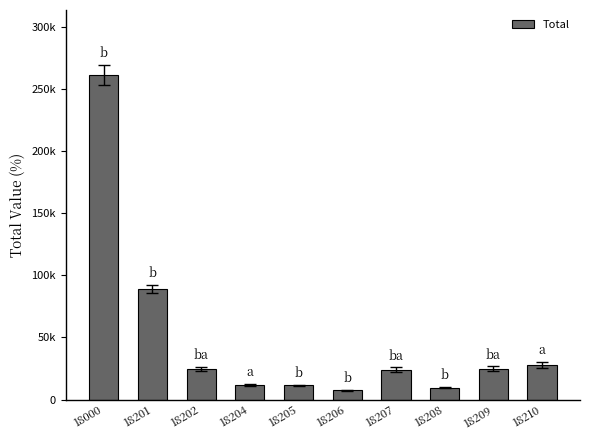

Reading left to right, transcribe all the data shown in this chart.

18000=261557	18201=89017	18202=24462	18204=11825	18205=11330	18206=7376	18207=24070	18208=9699	18209=24822	18210=27896